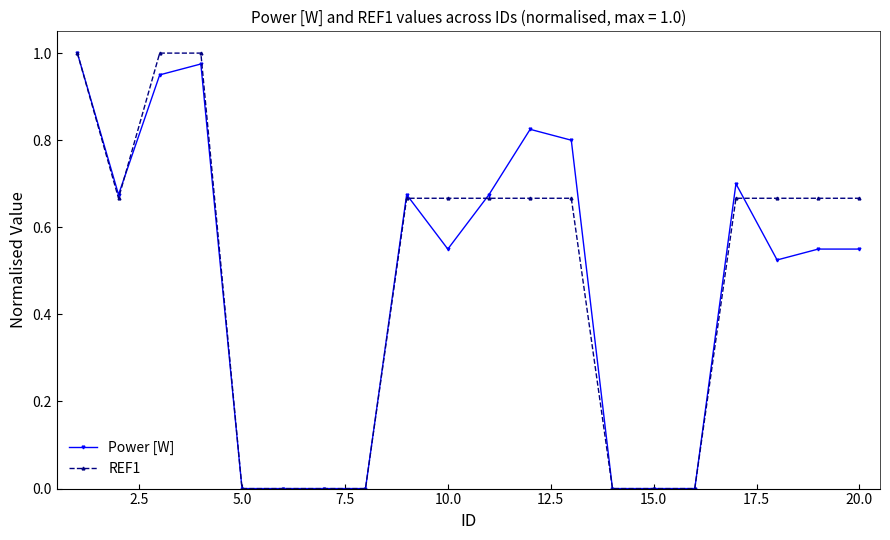

List the series in order of their overall mean, lowest first.

Power [W], REF1